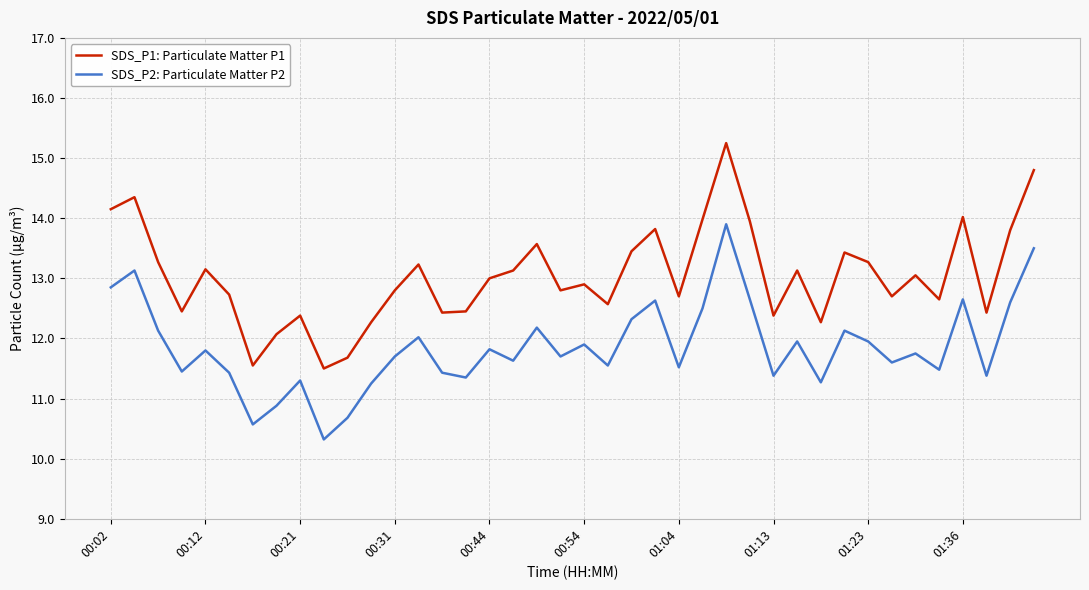

Rank the series by their maximum value, from highest to lowest.

SDS_P1: Particulate Matter P1, SDS_P2: Particulate Matter P2